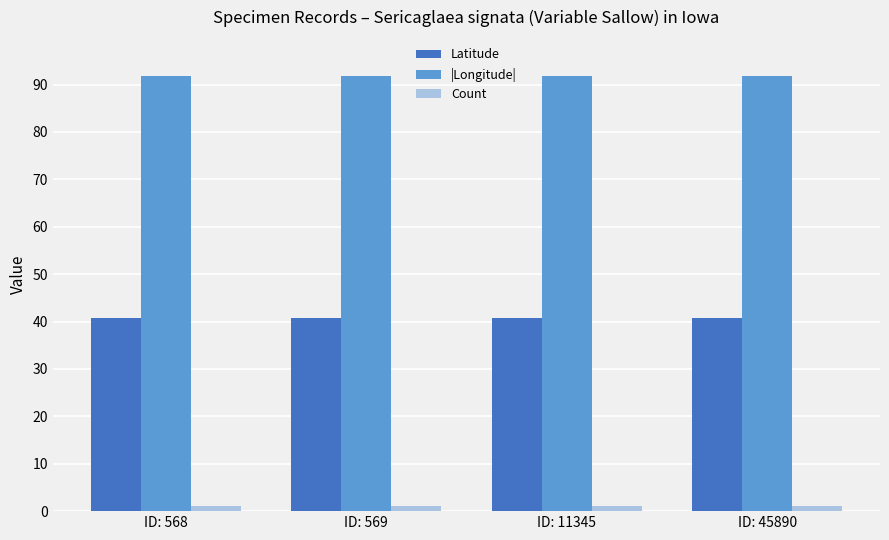

What are all the series names shown in the legend?

Latitude, |Longitude|, Count